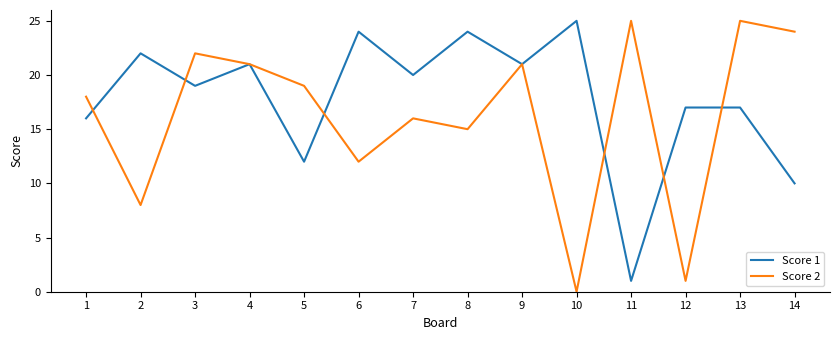

At 12, list the series in order from largest to smallest.

Score 1, Score 2